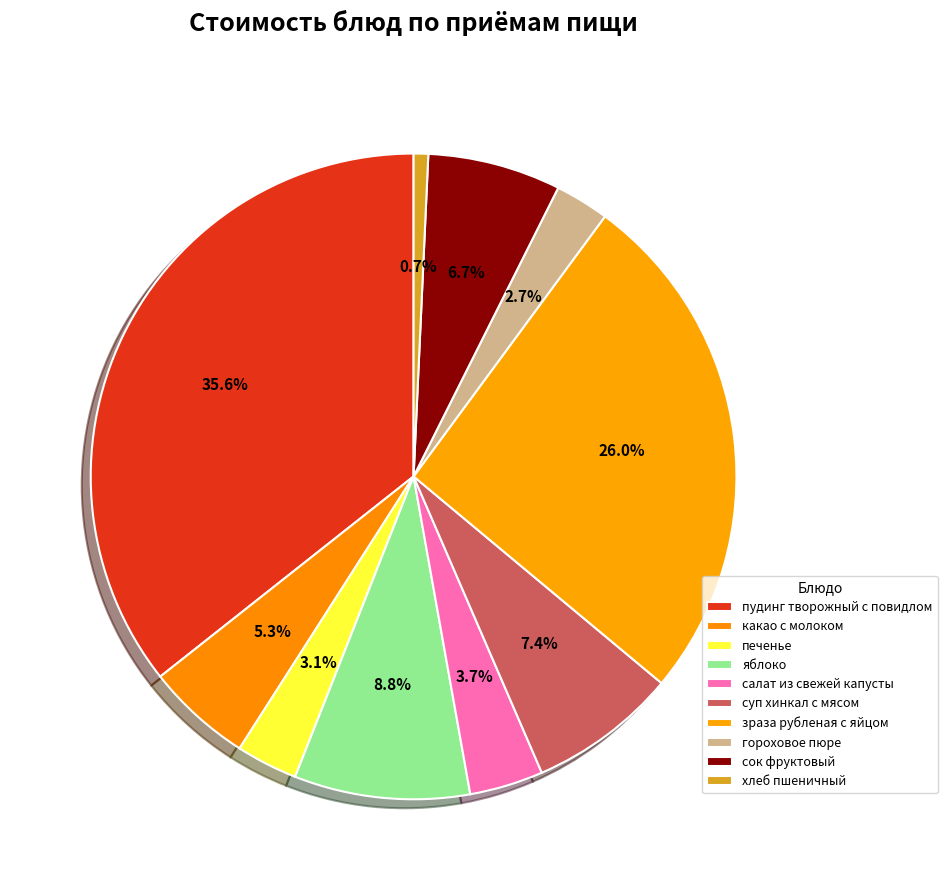

Is there a majority slice in this chart?

No